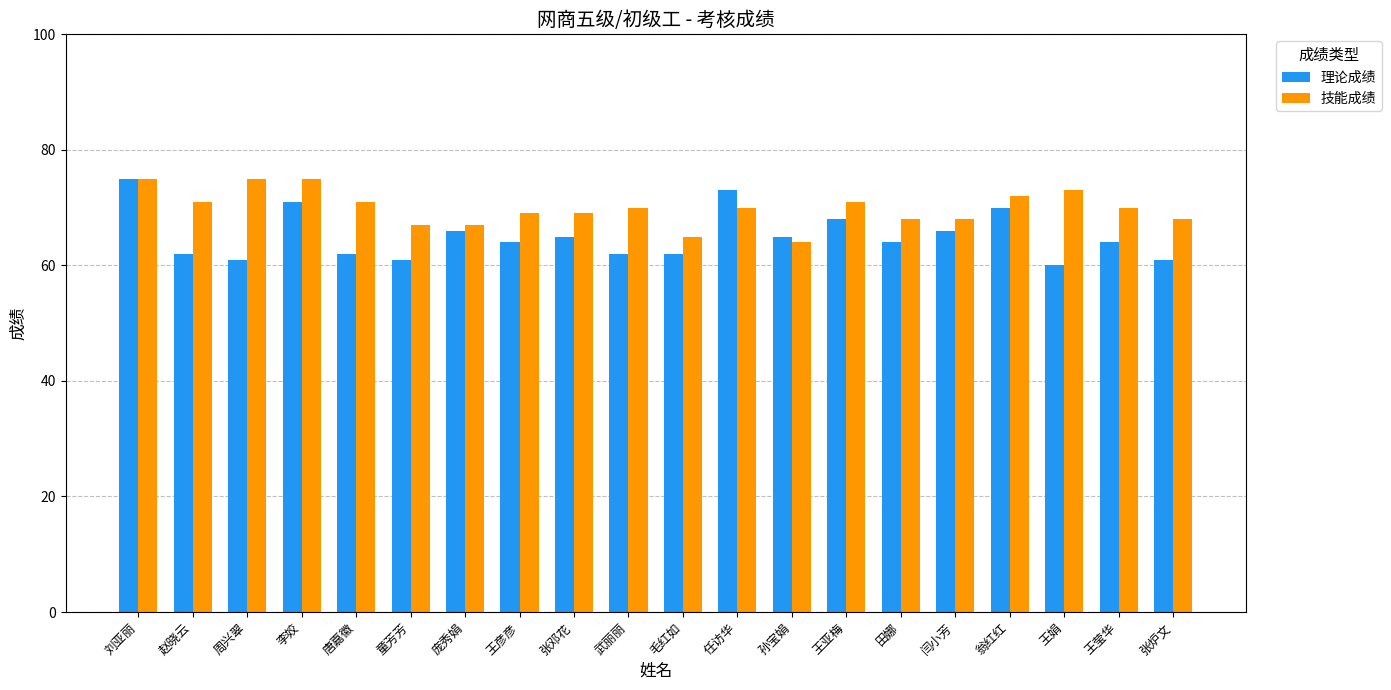

Reading right to left, extract all data points from this chart.

理论成绩: 61	64	60	70	66	64	68	65	73	62	62	65	64	66	61	62	71	61	62	75
技能成绩: 68	70	73	72	68	68	71	64	70	65	70	69	69	67	67	71	75	75	71	75